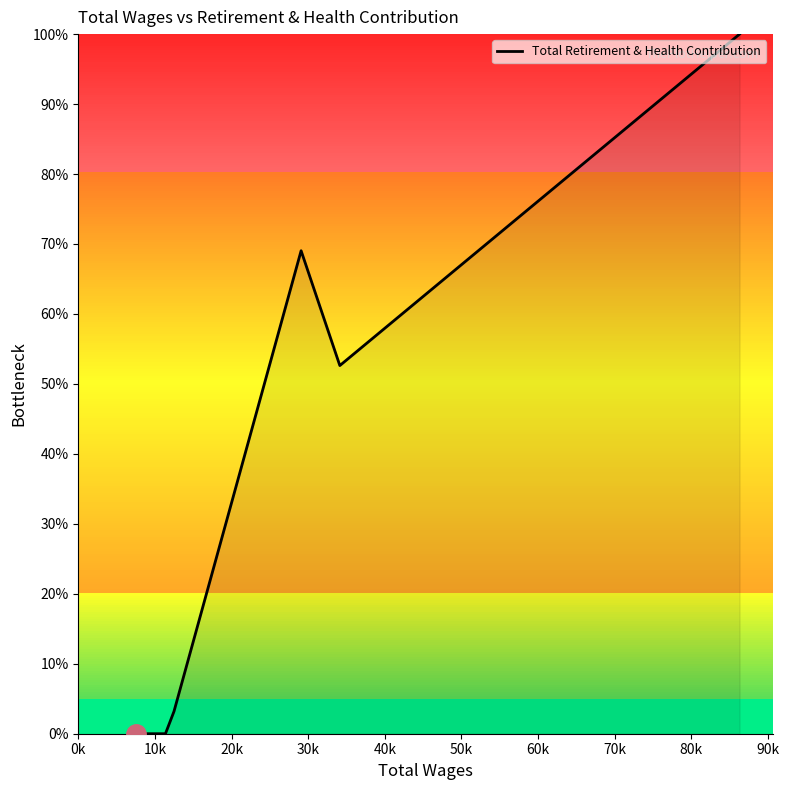

Count the number of values greater than 3.

4